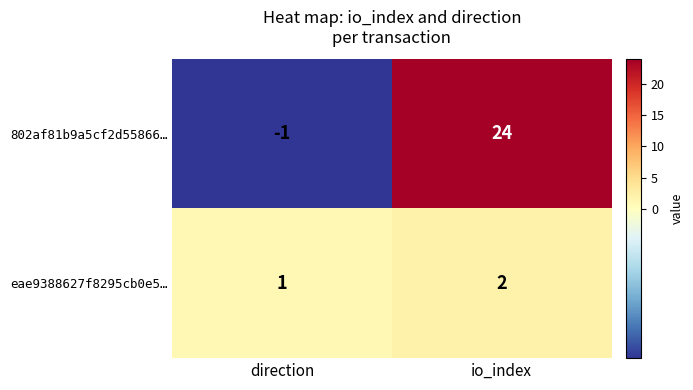

At how many categories does at least one series exceed 9?

1